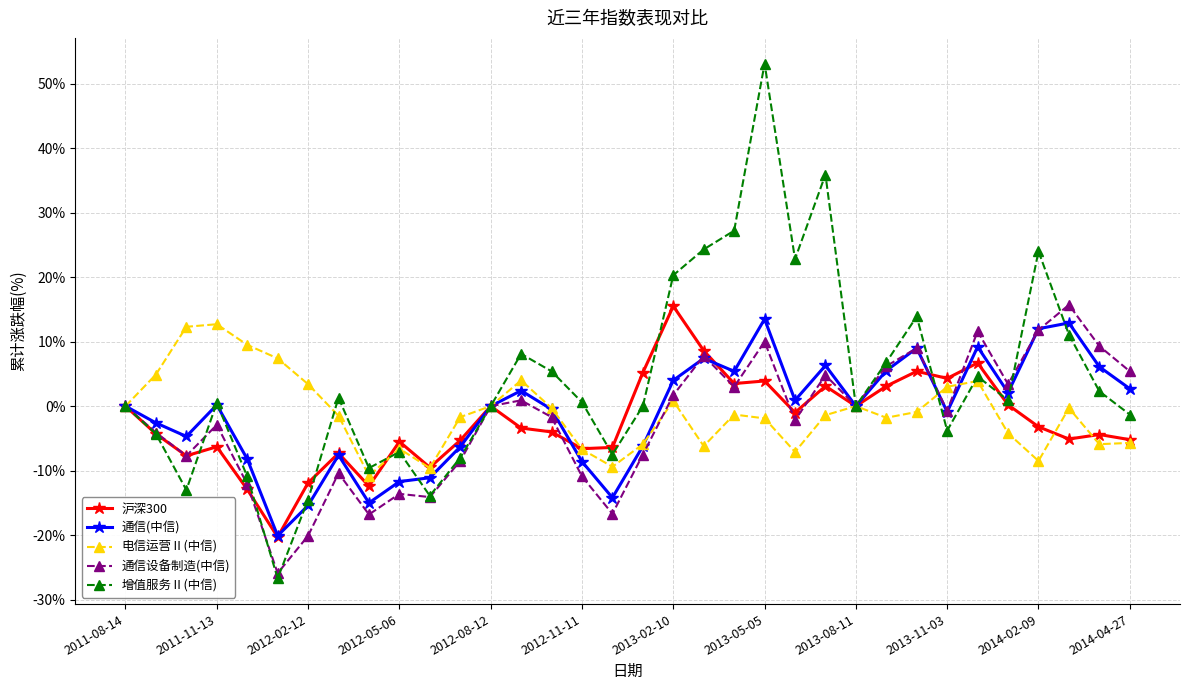

True or false: 通信设备制造(中信) and 沪深300 intersect in this chart.

True